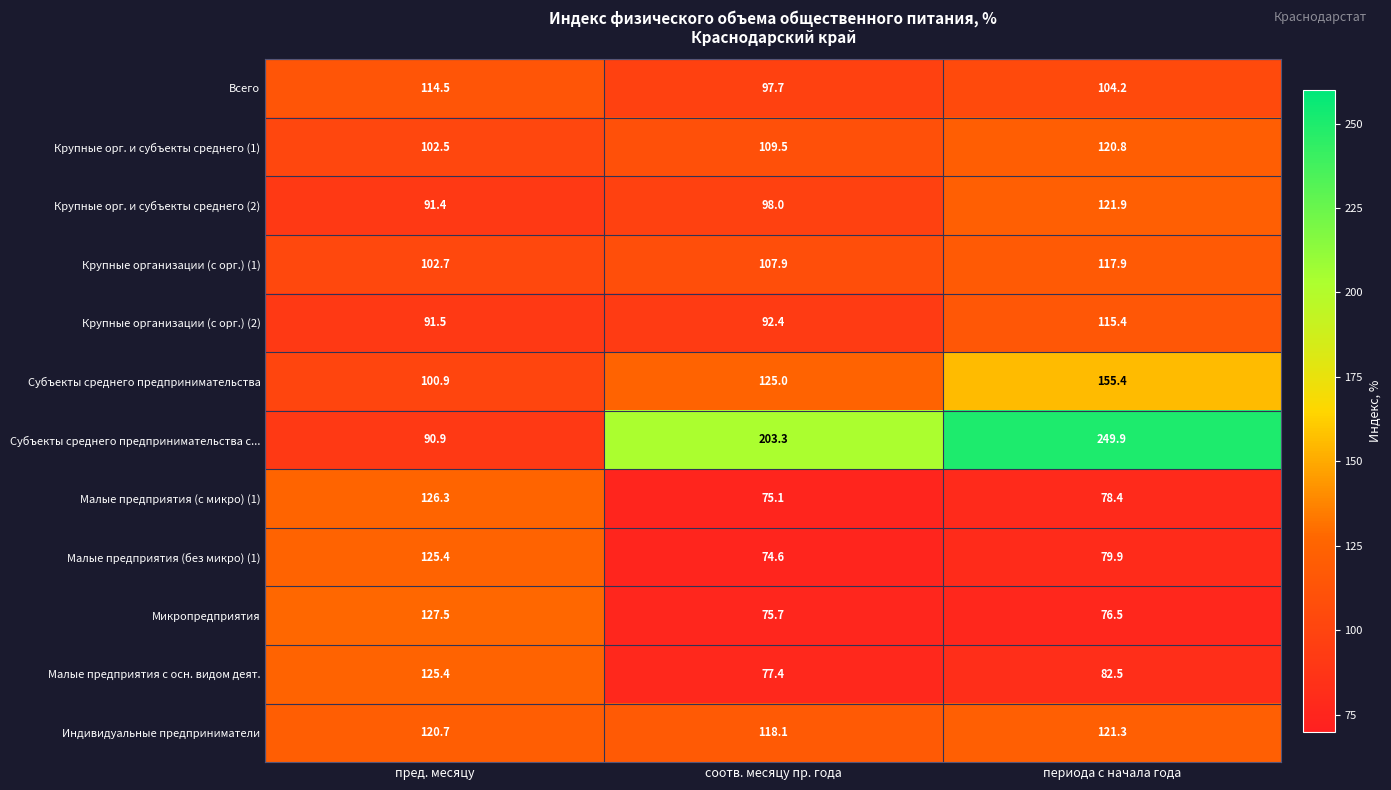

At how many categories does at least one series exceed 76?

3